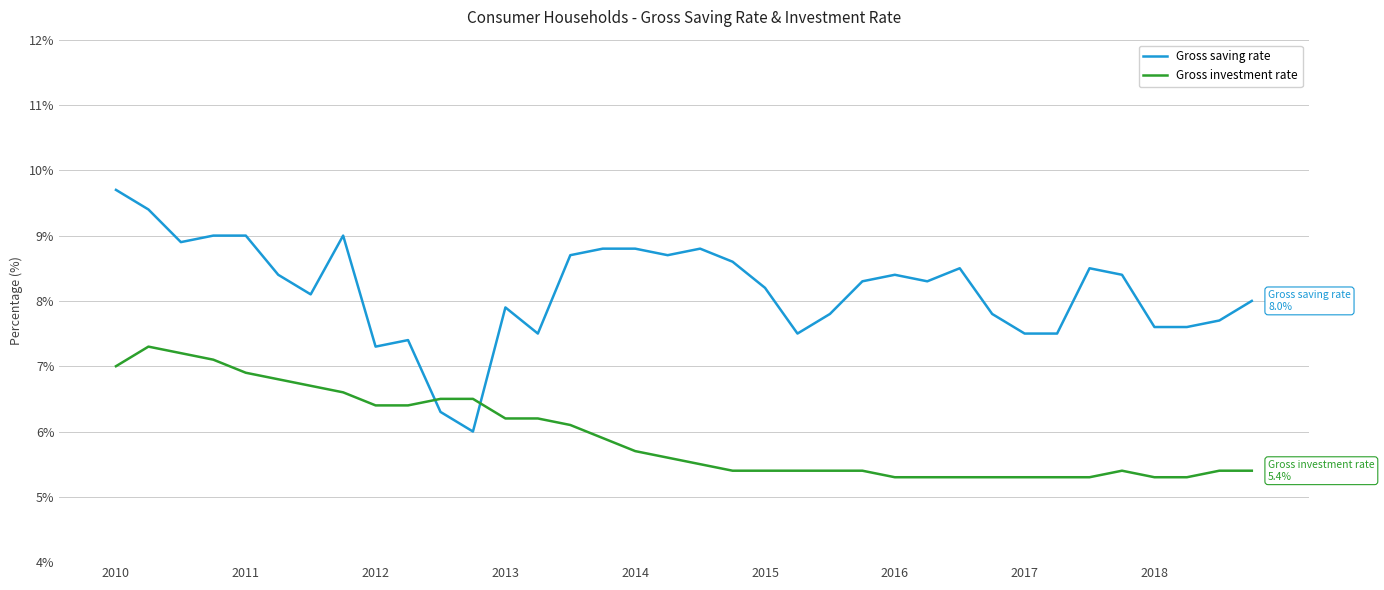

True or false: Gross saving rate has more than 1 interior local peaks.

True